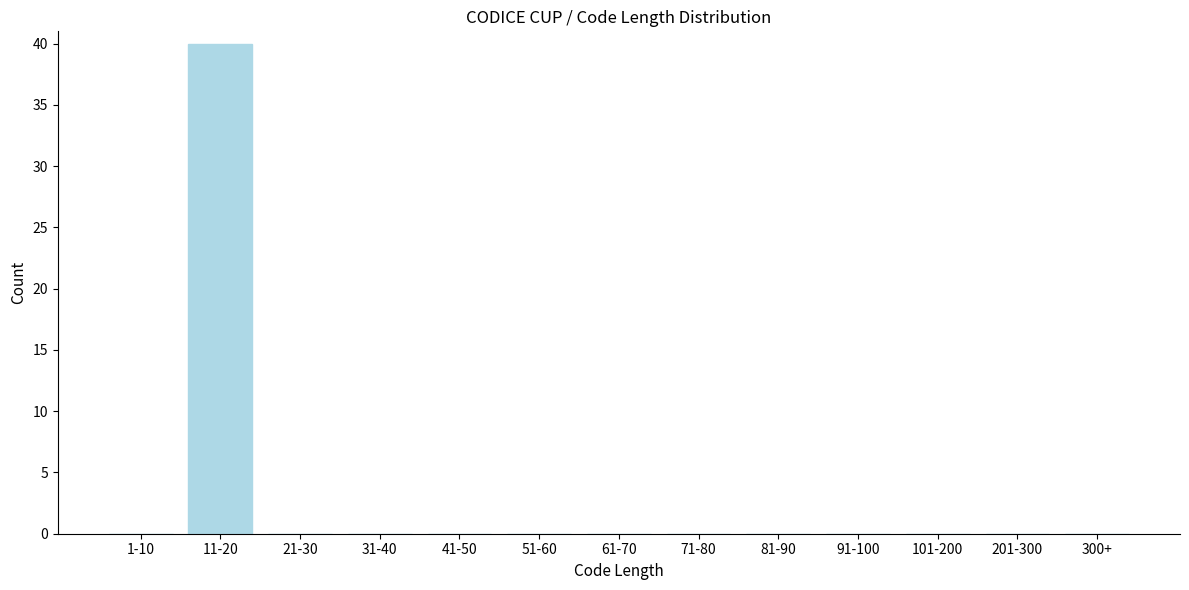

Reading left to right, extract all data points from this chart.

1-10=0	11-20=40	21-30=0	31-40=0	41-50=0	51-60=0	61-70=0	71-80=0	81-90=0	91-100=0	101-200=0	201-300=0	300+=0